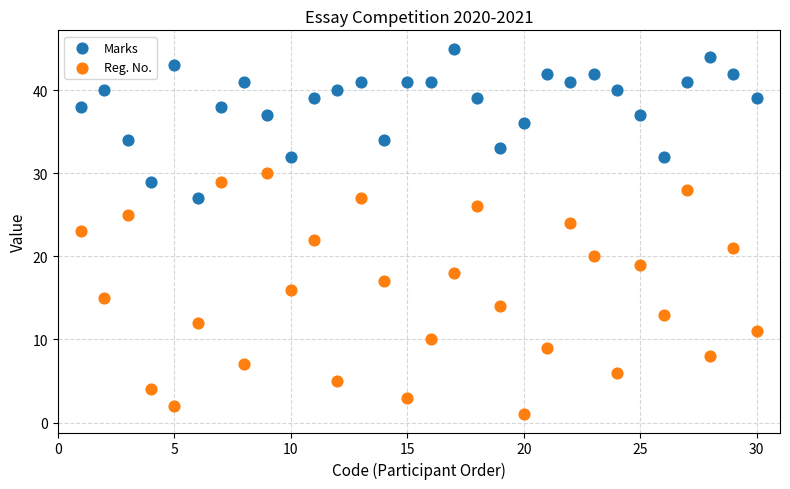

What are all the series names shown in the legend?

Marks, Reg. No.